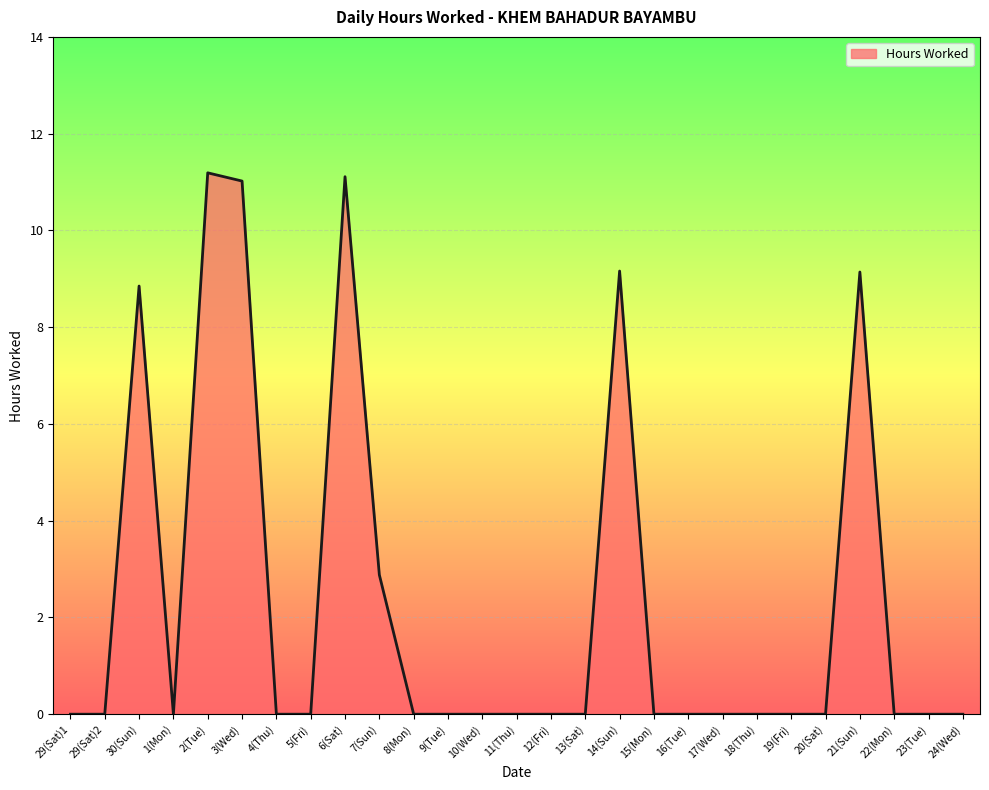

Does the chart display data point markers on the line(s)?

No